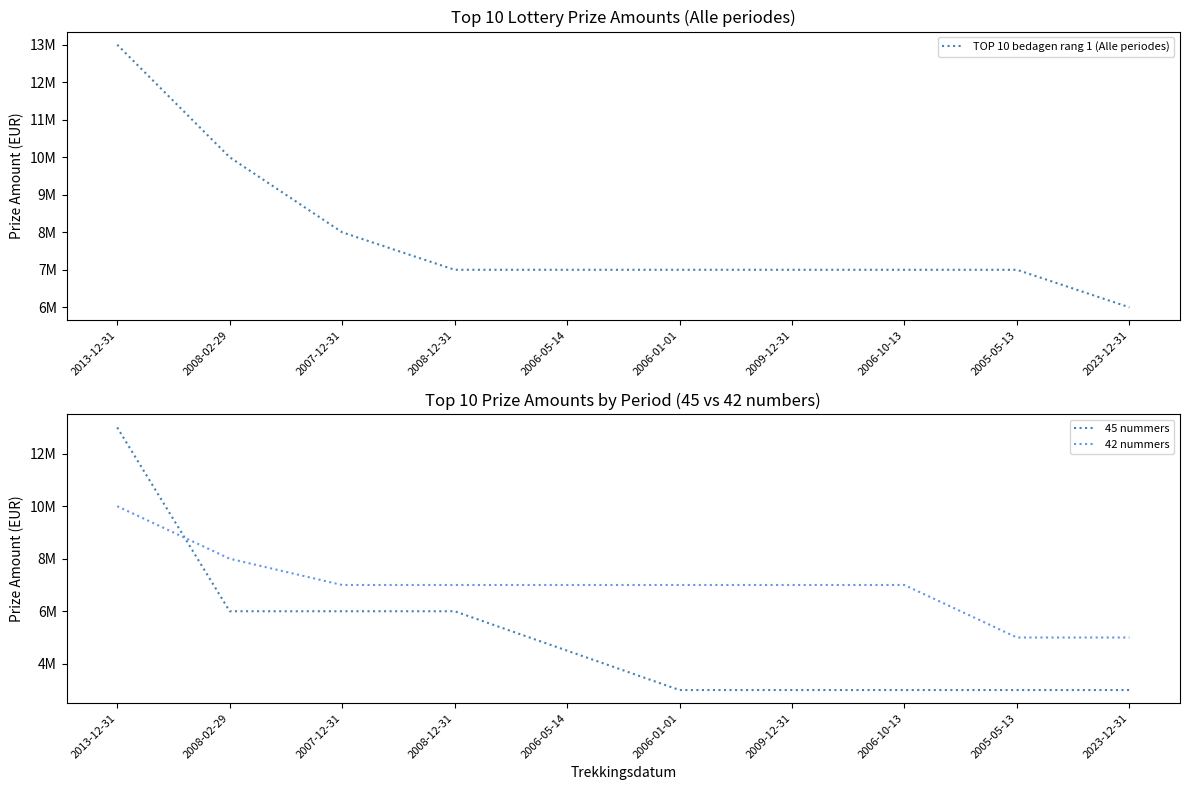

What is the difference between the maximum and minimum values in the 42 nummers series?

5000000